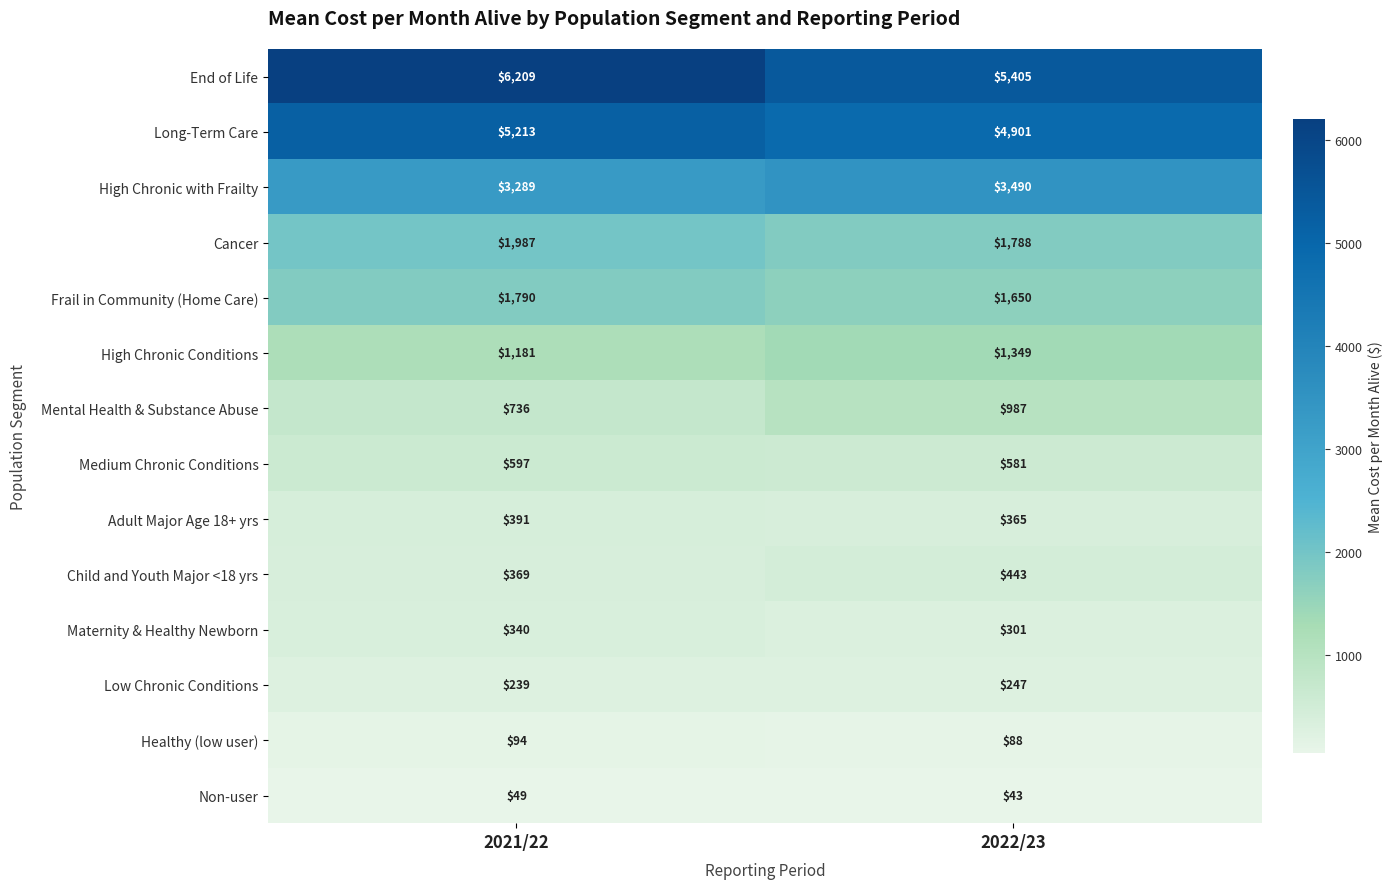

Rank the series by their maximum value, from highest to lowest.

End of Life, Long-Term Care, High Chronic with Frailty, Cancer, Frail in Community (Home Care), High Chronic Conditions, Mental Health & Substance Abuse, Medium Chronic Conditions, Child and Youth Major <18 yrs, Adult Major Age 18+ yrs, Maternity & Healthy Newborn, Low Chronic Conditions, Healthy (low user), Non-user